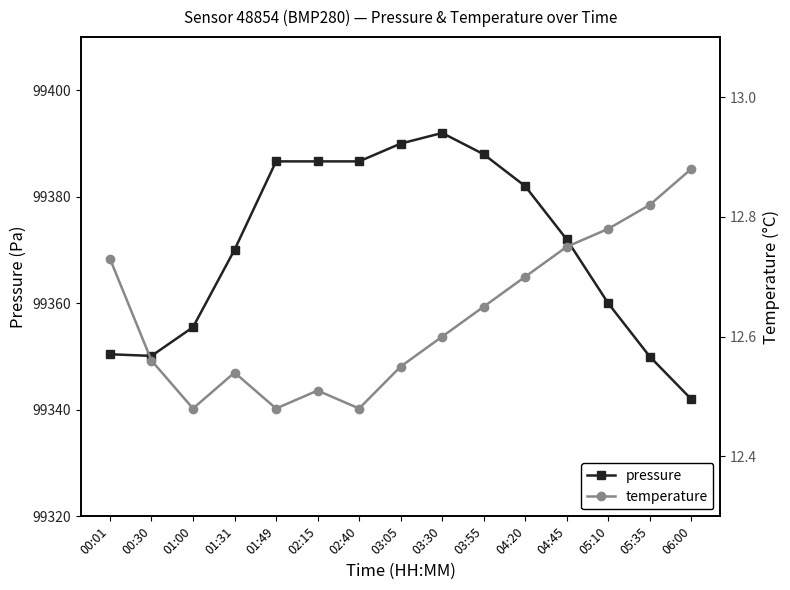

Does the chart have visible grid lines?

No